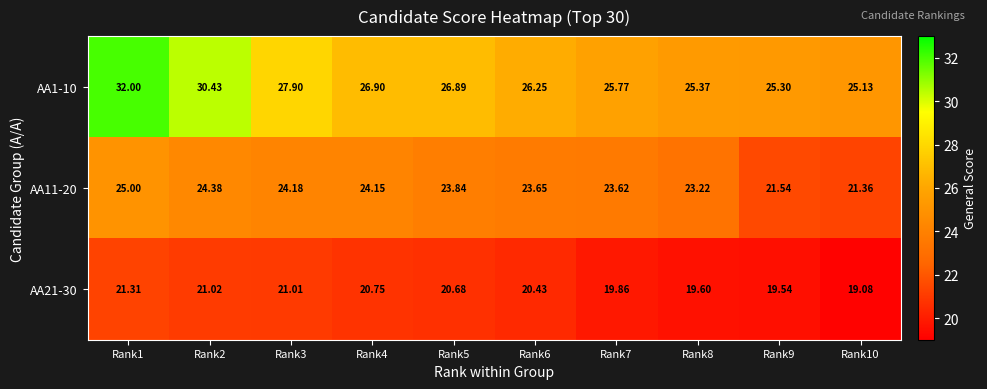

What is the difference between the highest and lowest values at Rank6?

5.8